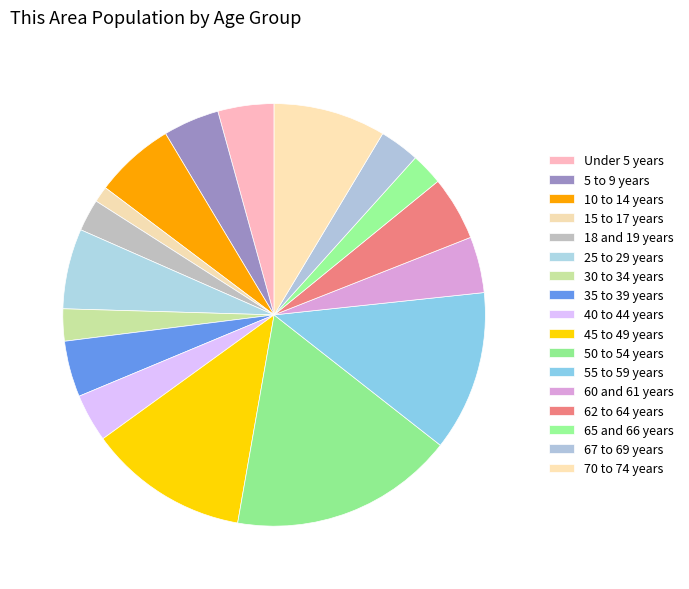

How many segments does this pie chart have?

17